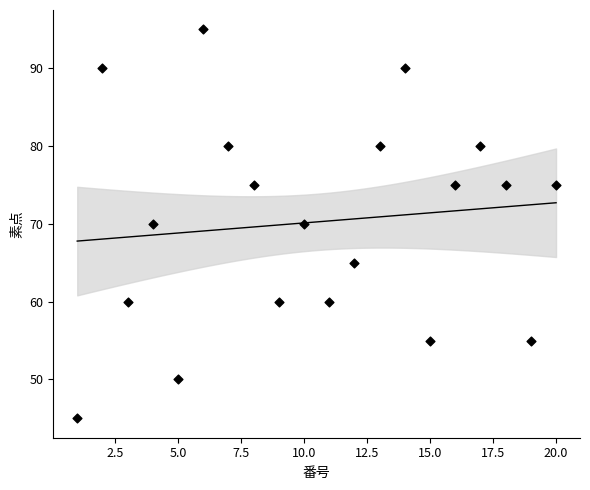

What is the range of X values (max minus min)?

19